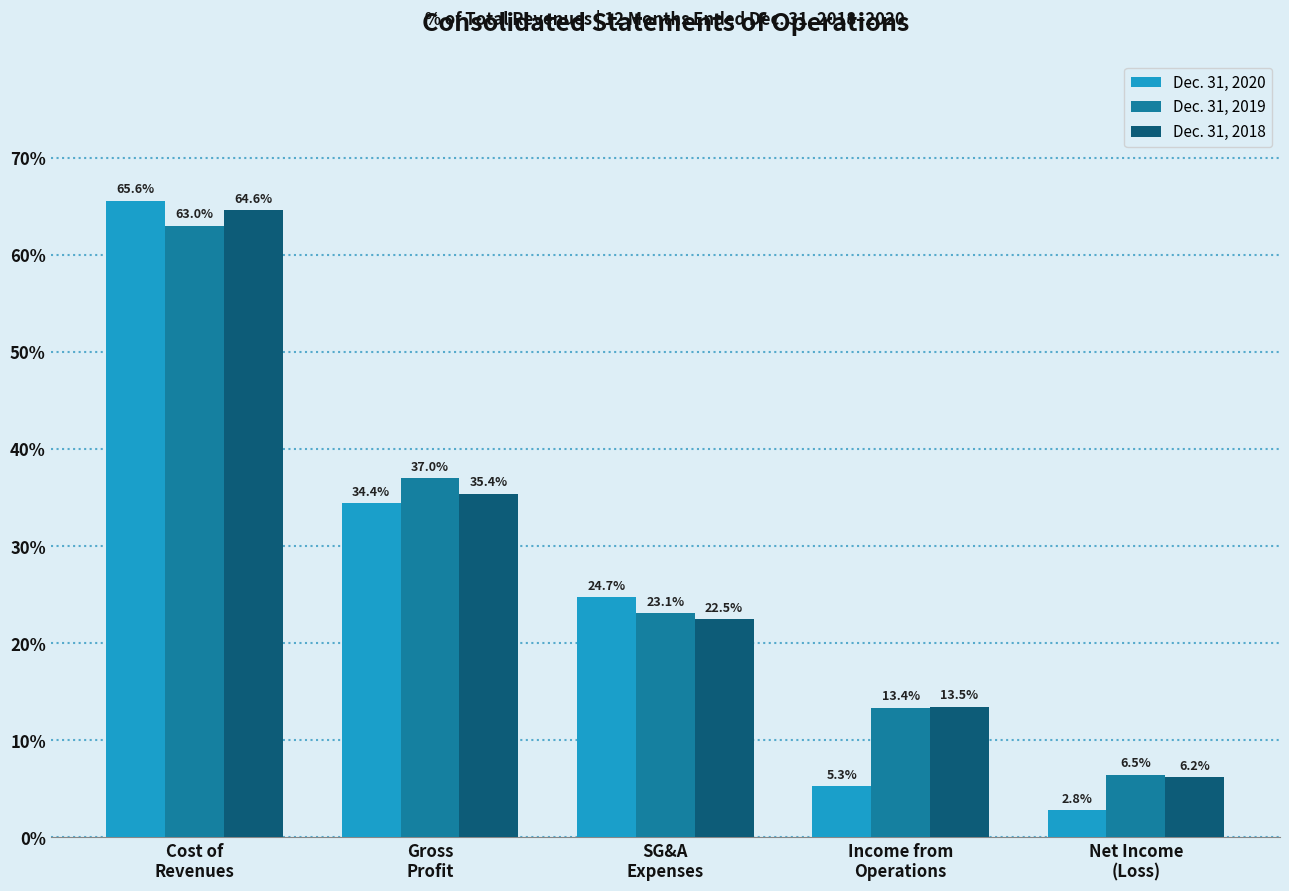

Reading left to right, extract all data points from this chart.

Dec. 31, 2020: 65.6	34.4	24.7	5.3	2.8
Dec. 31, 2019: 63.0	37.0	23.1	13.4	6.5
Dec. 31, 2018: 64.6	35.4	22.5	13.5	6.2